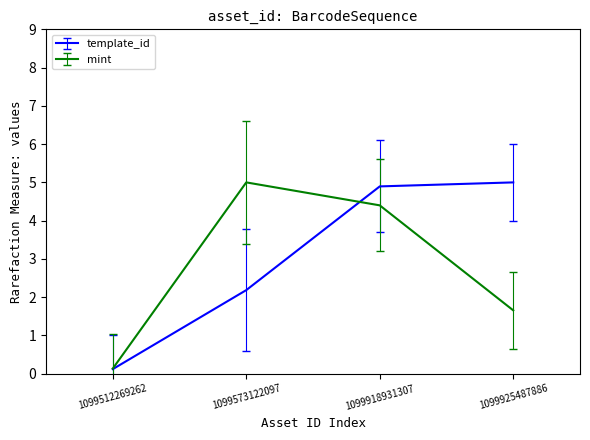

Read the mint value at 1099925487886.

1.7